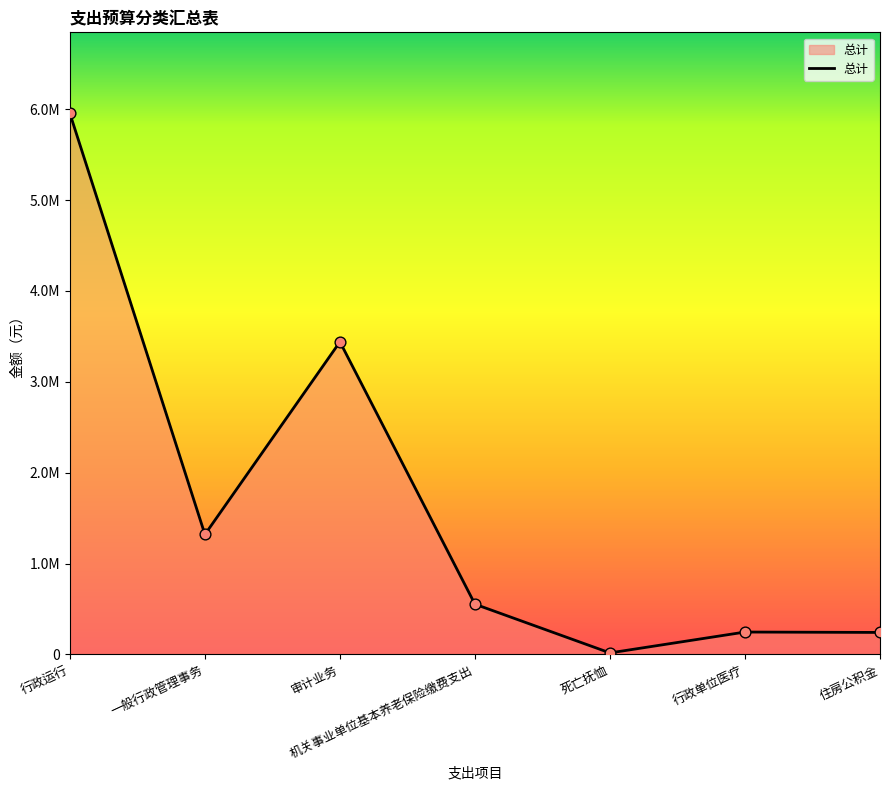

Is this an area chart (filled region under the line)?

Yes